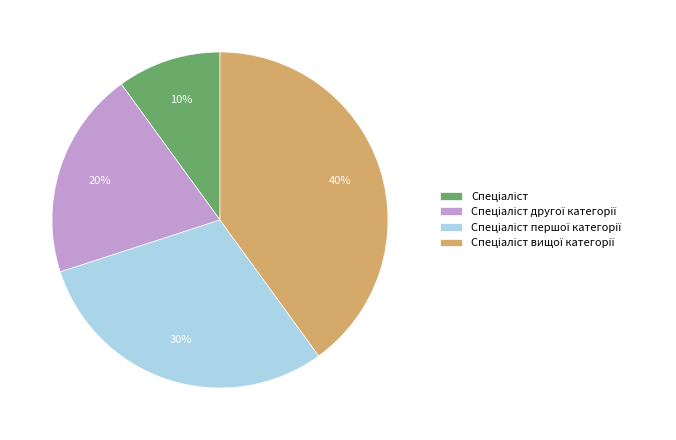

Count the number of slices in the pie.

4